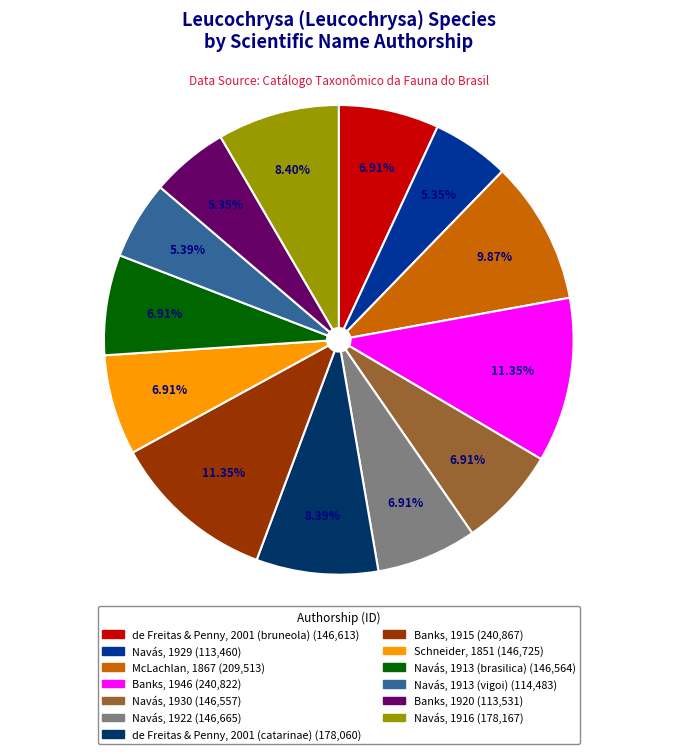

Is it true that Navás, 1913 (vigoi) is 5% of the pie?

True